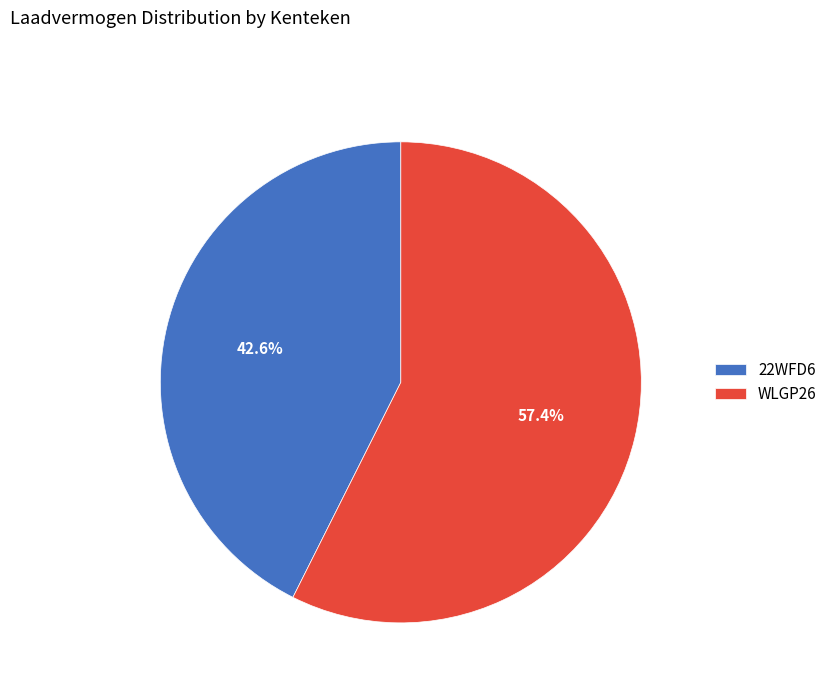

Which slice represents more than half of the pie?

WLGP26